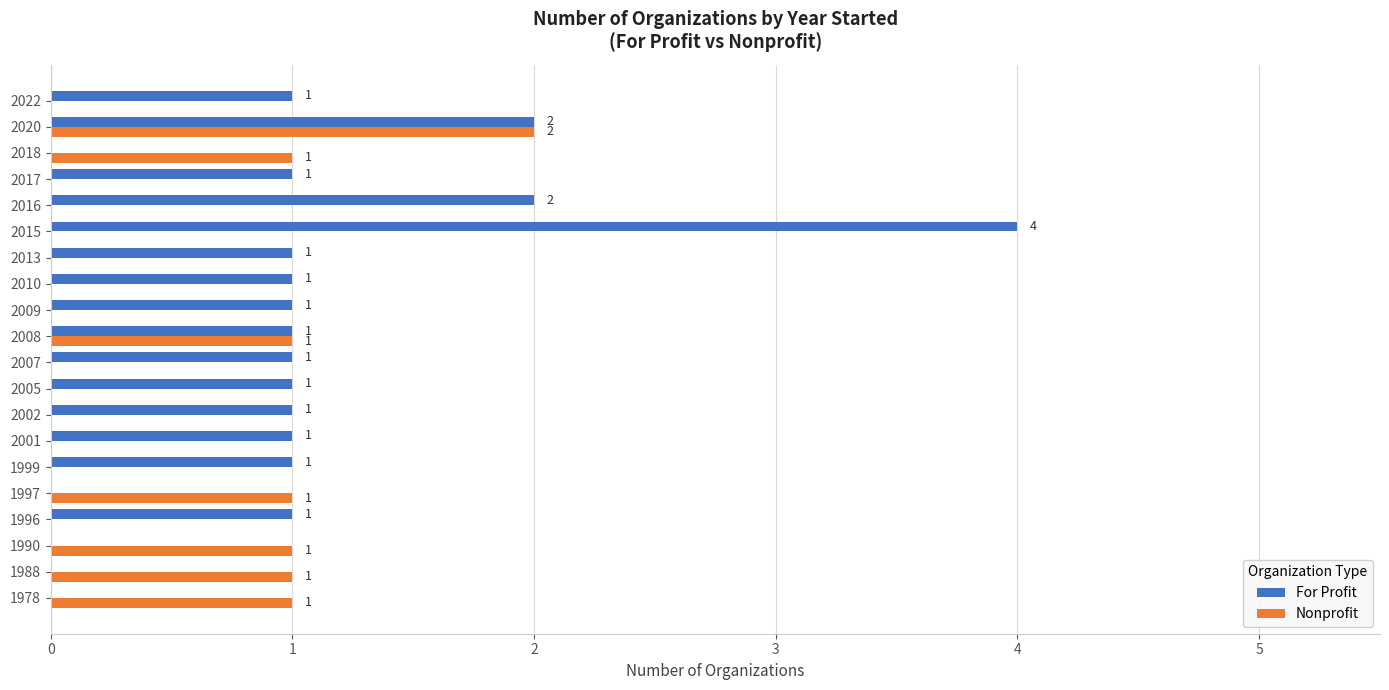

What is the sum of all Nonprofit values?

8